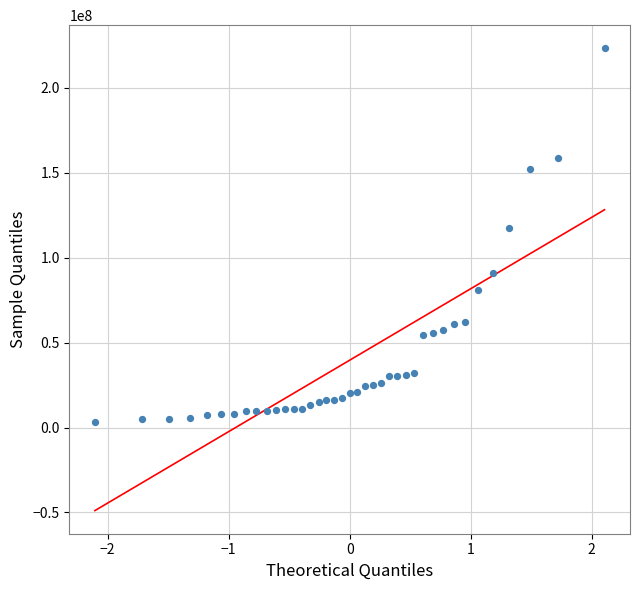

What Y value in the scatter plot is closest to 113281295?

117721010